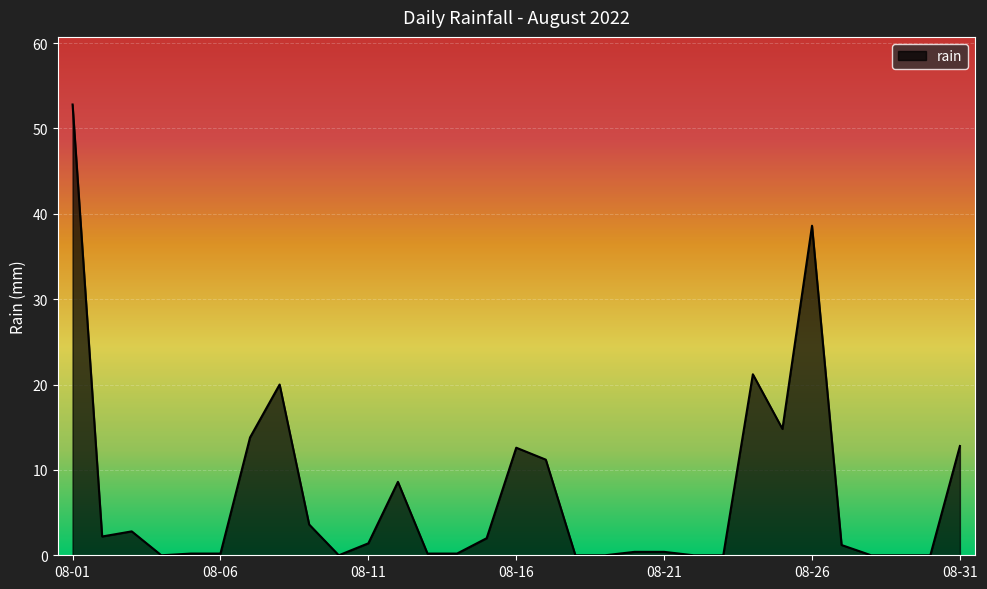

What is the maximum value shown in the chart?

52.8